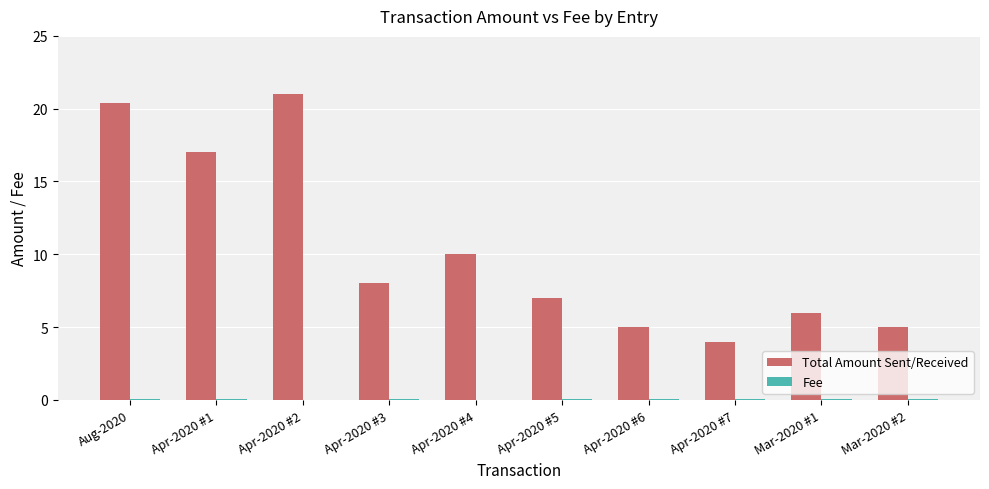

The value of Total Amount Sent/Received at Apr-2020 #6 is 5.0. True or false?

True